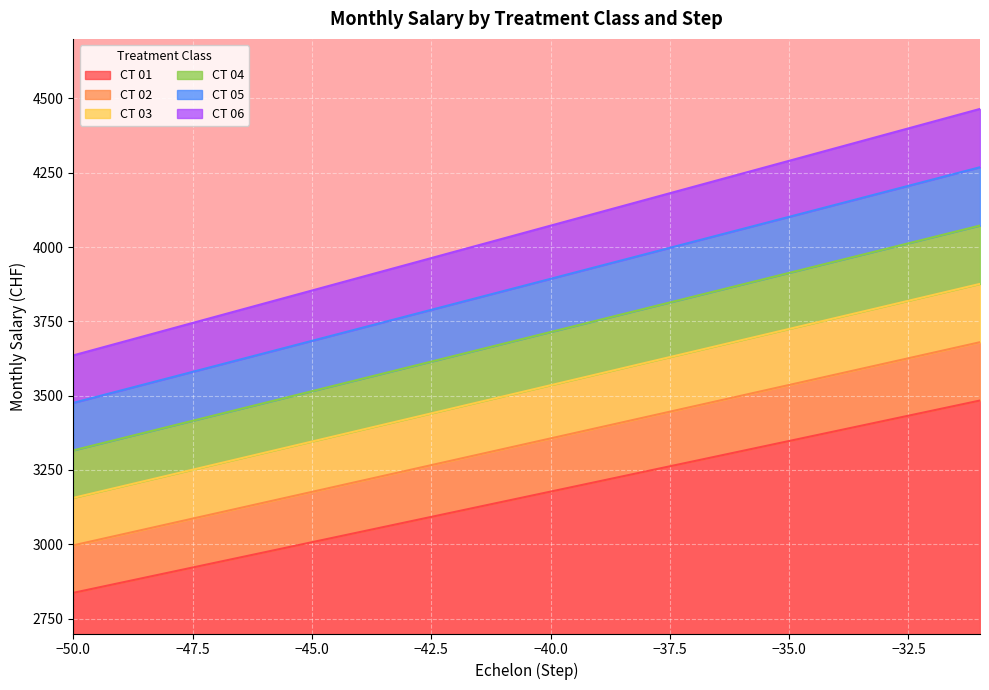

List the series in order of their peak value, highest first.

CT 06, CT 05, CT 04, CT 03, CT 02, CT 01